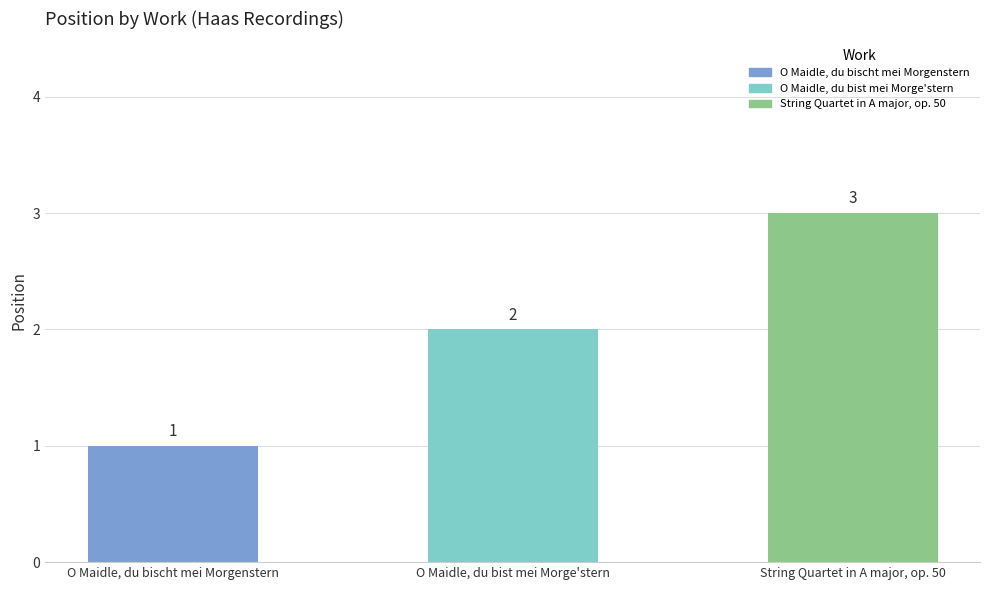

Where does the data first go above 2?

String Quartet in A major, op. 50